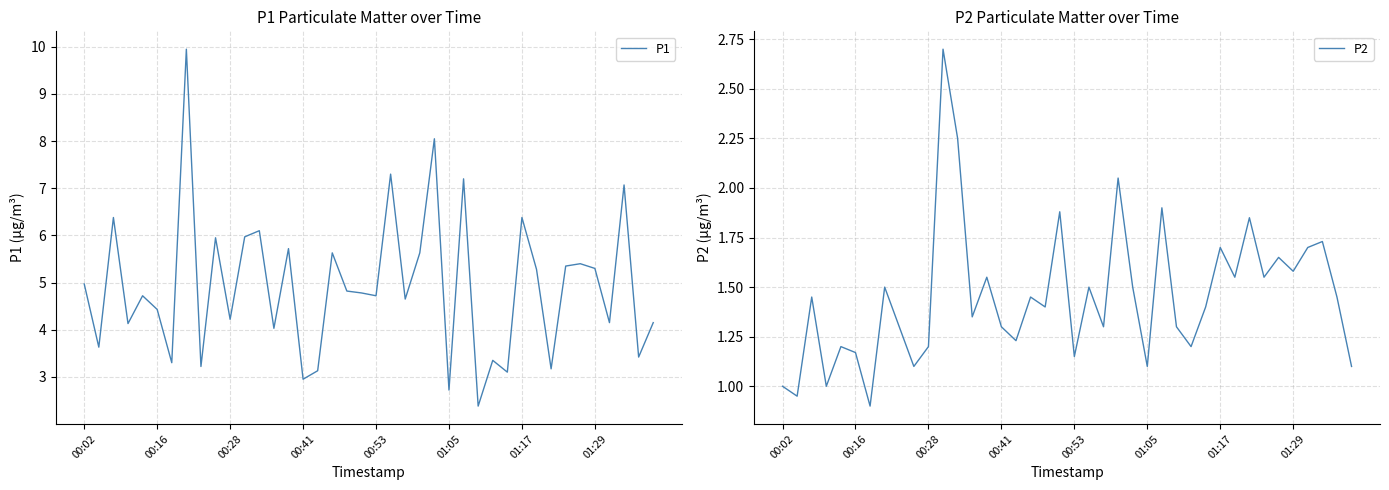

What is the highest value of the P2 series?

2.7